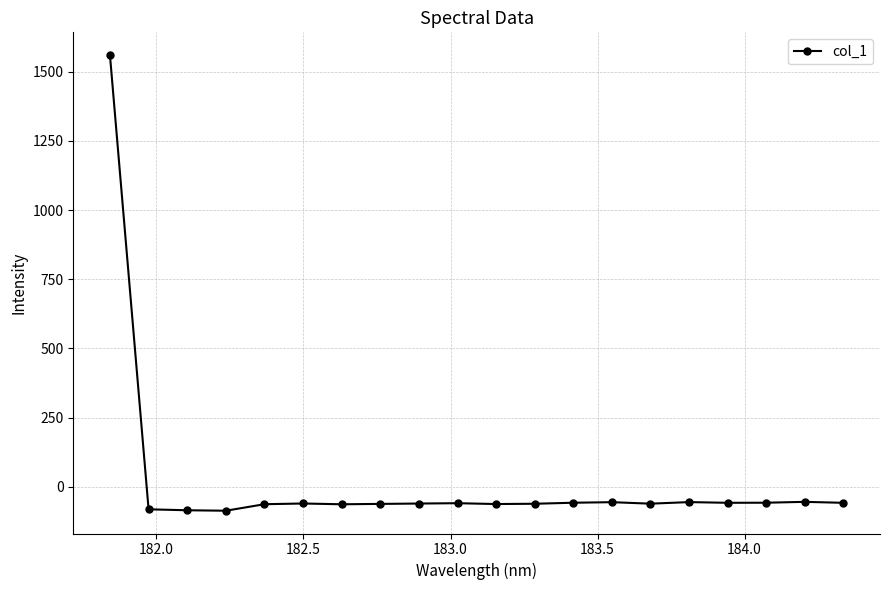

What is the value of the 14th point from the left?

-55.5